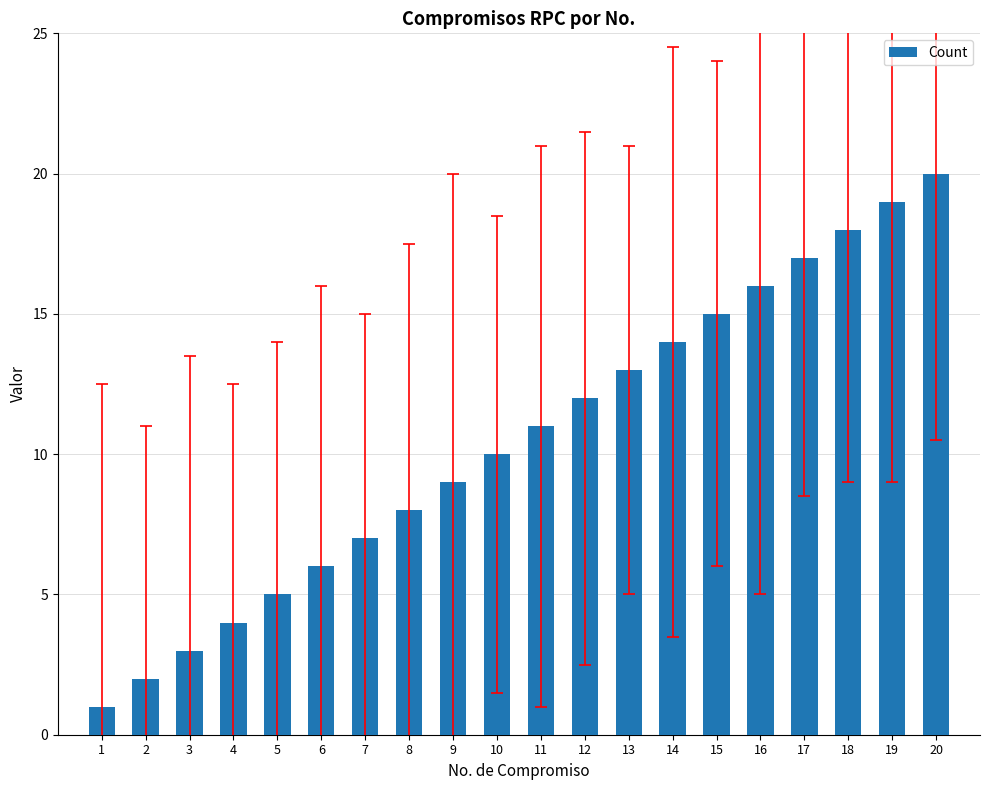

Rank the categories by value from highest to lowest.

20, 19, 18, 17, 16, 15, 14, 13, 12, 11, 10, 9, 8, 7, 6, 5, 4, 3, 2, 1